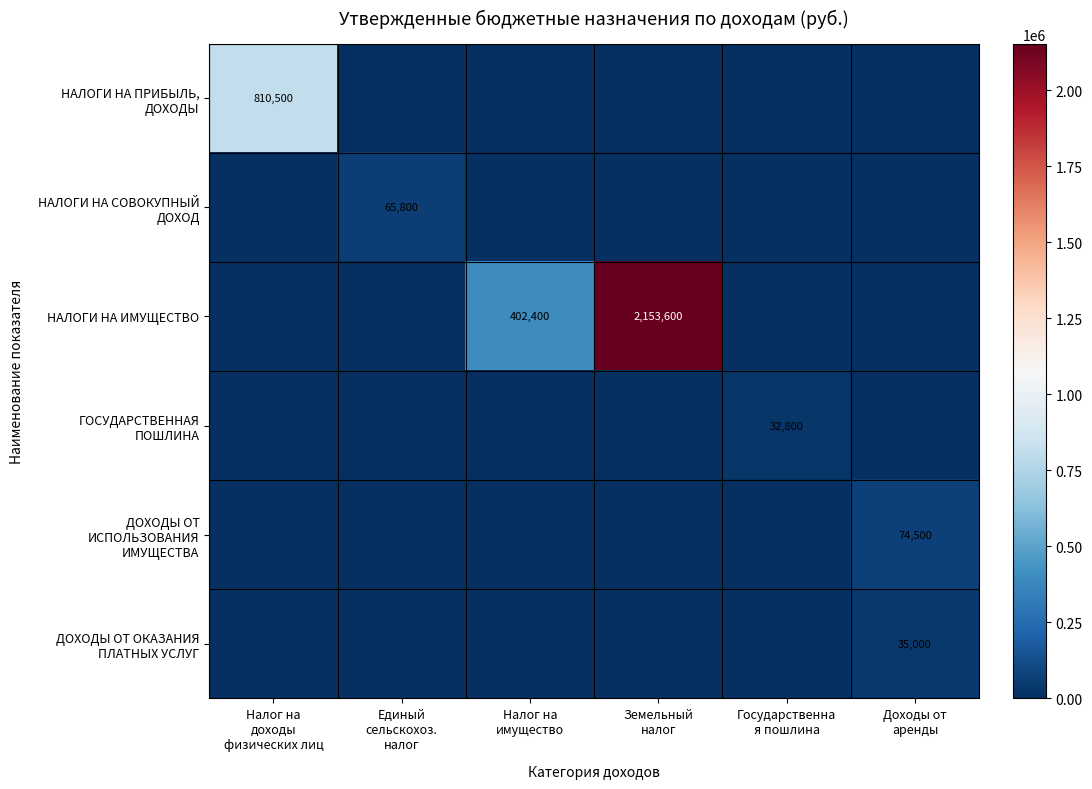

Between Земельный налог and Государственна я пошлина, which series saw the biggest shift?

НАЛОГИ НА ИМУЩЕСТВО